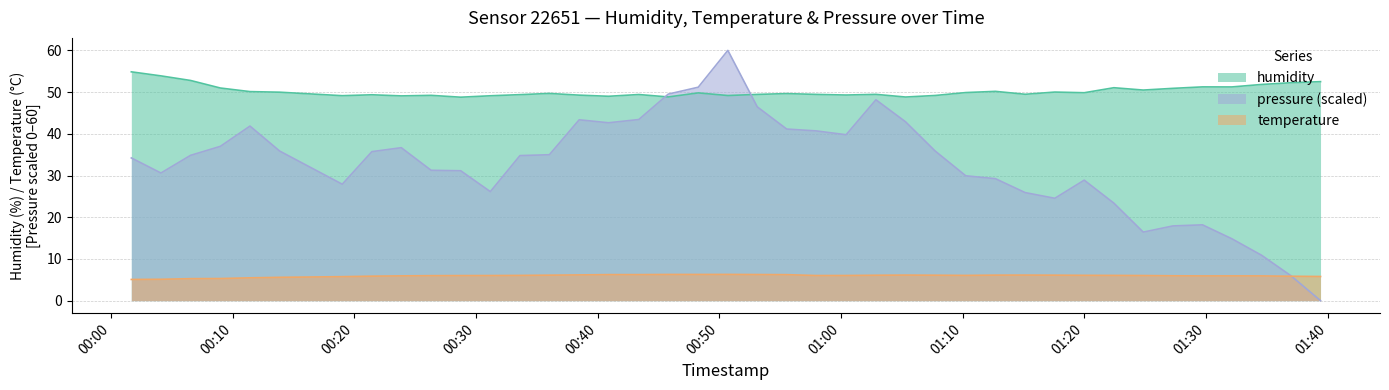

At which category is the sum across all series the highest?

2023-02-02T00:50:42